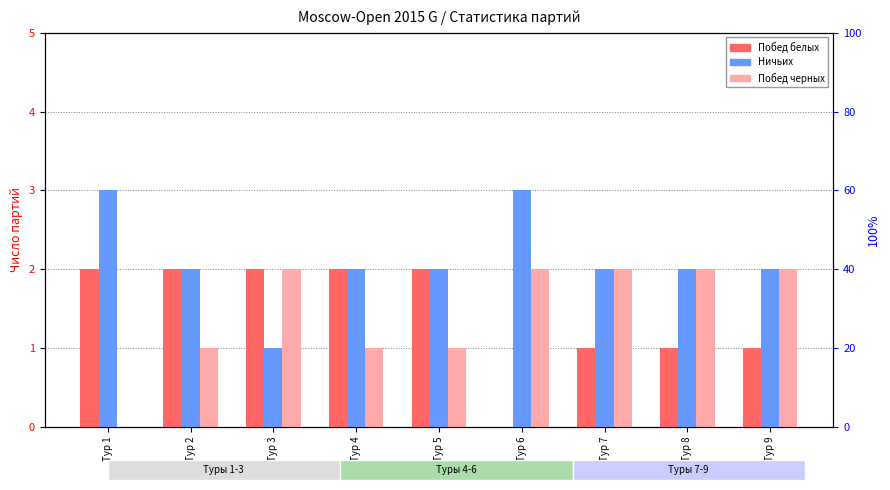

Rank the series by their maximum value, from lowest to highest.

Побед белых, Побед черных, Ничьих